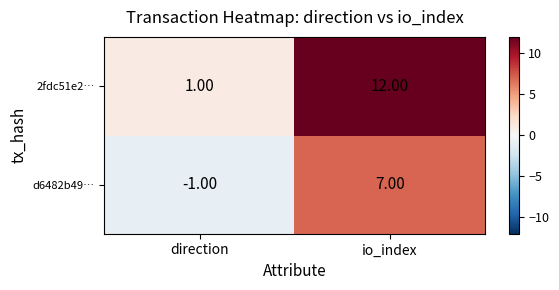

Which series has the widest spread of values?

2fdc51e2…